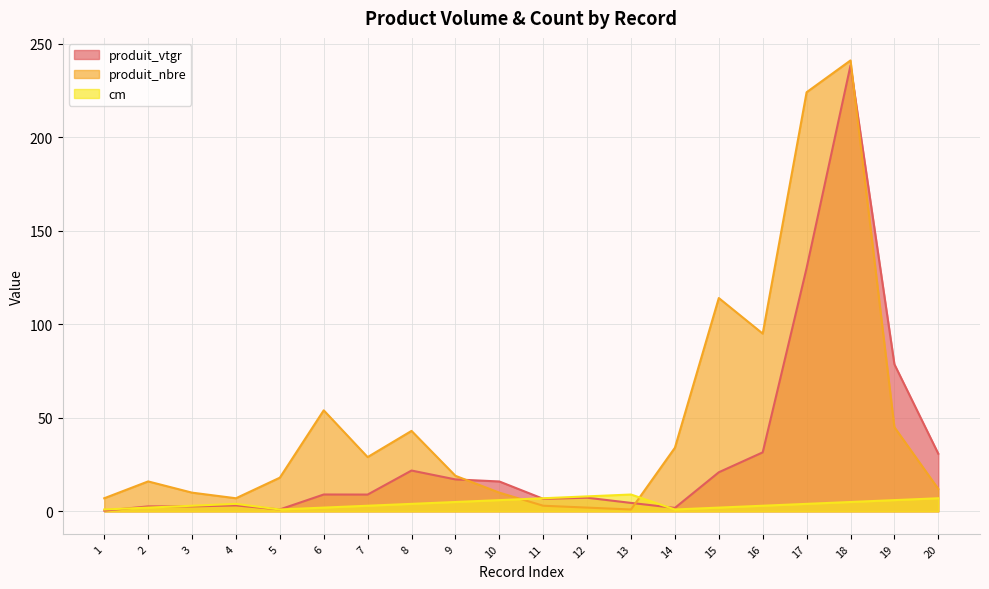

Which series has the largest total across all categories?

produit_nbre